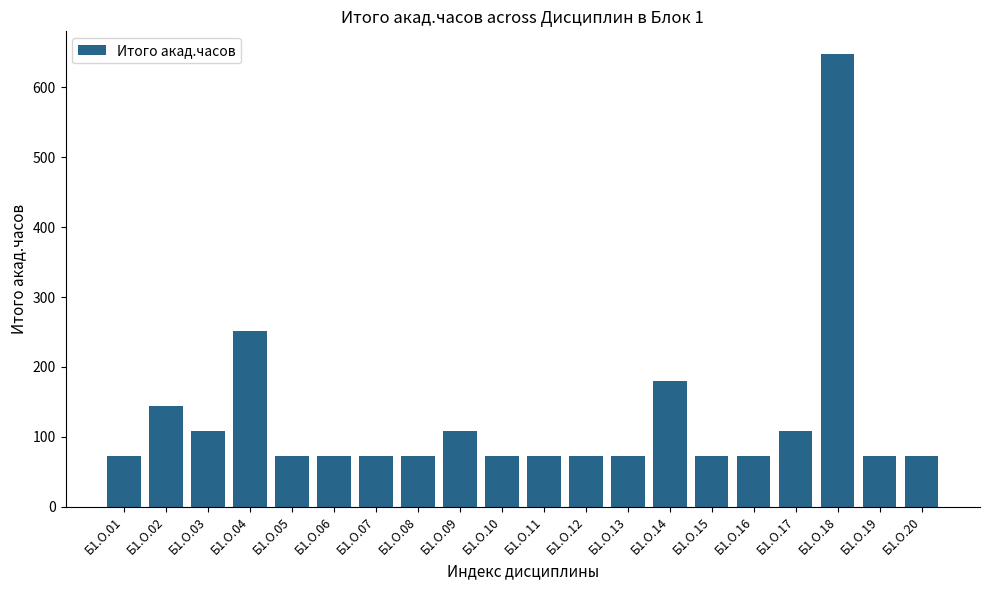

What is the difference between the second highest and second lowest values?

180